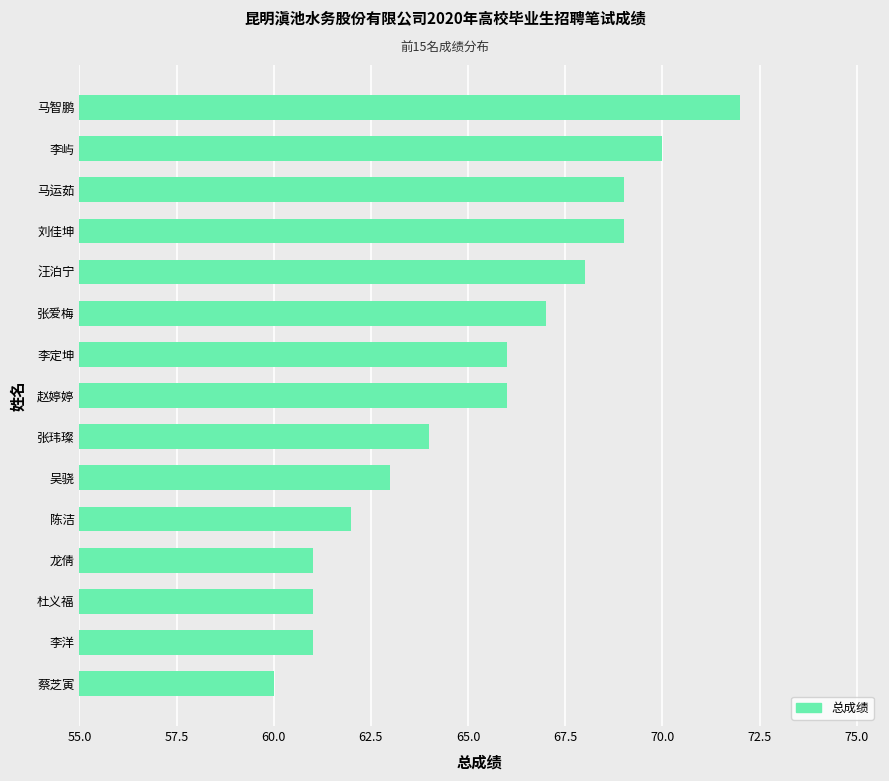

What is the sum of all values?

979